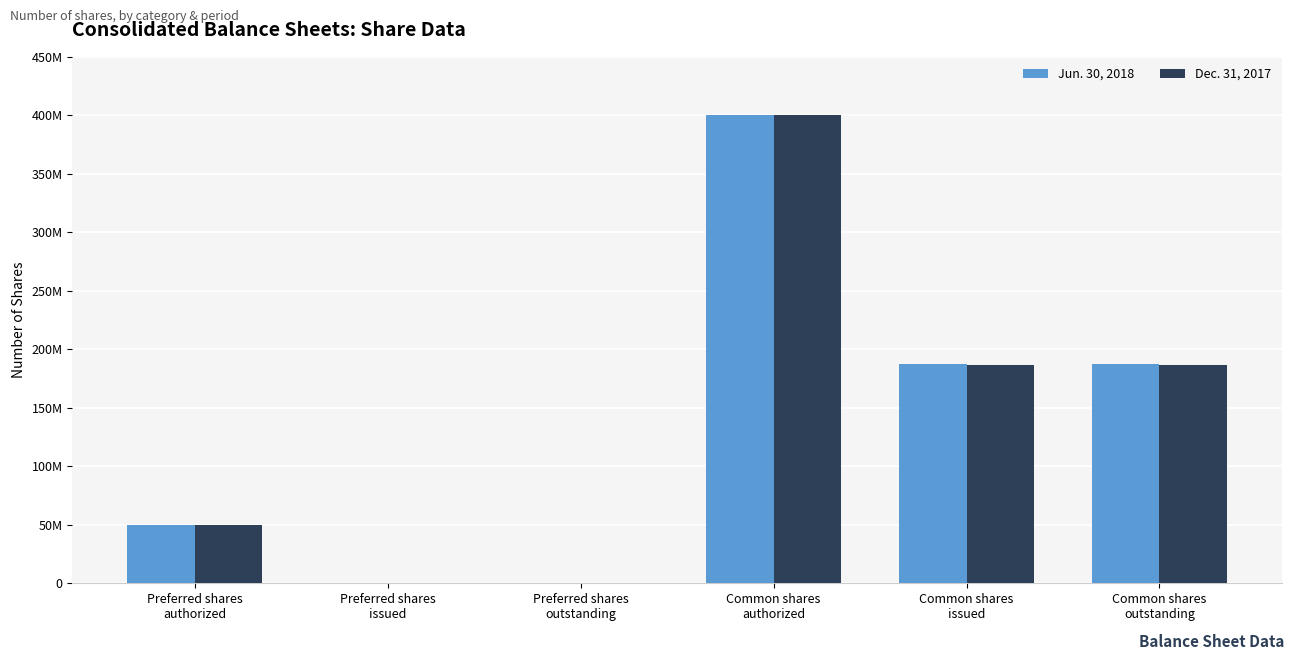

What is the sum of all Jun. 30, 2018 values?

824932098